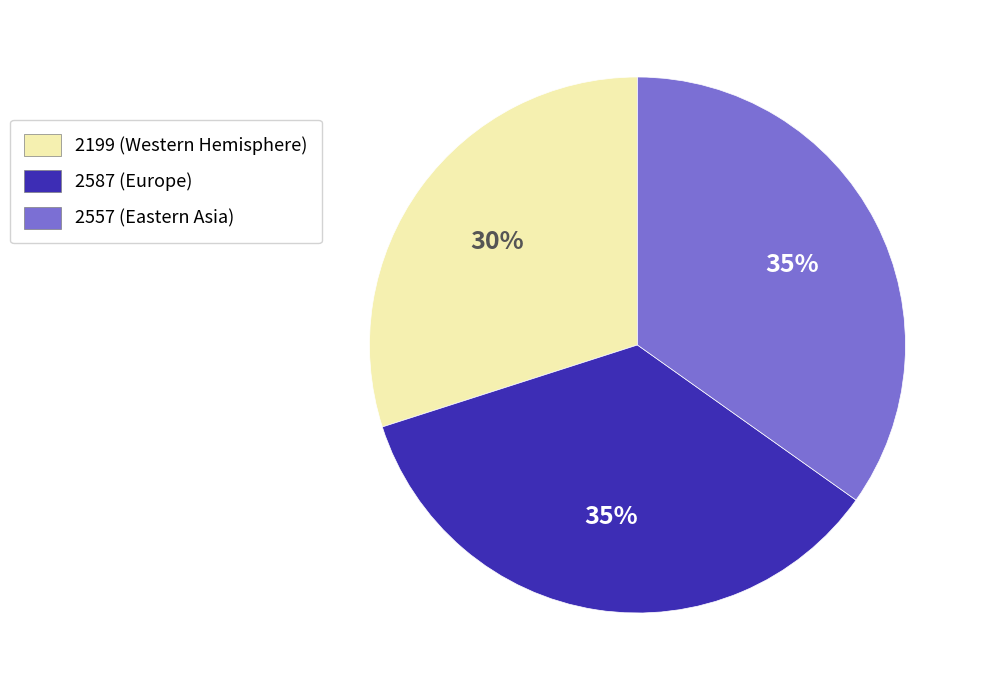

How many slices are in this pie chart?

3